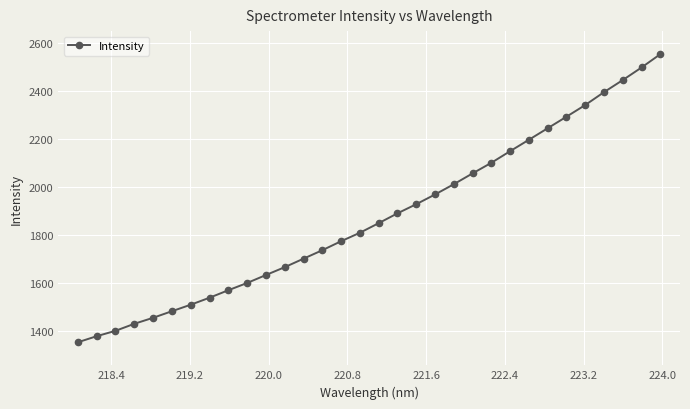

What is the average value?

1874.9